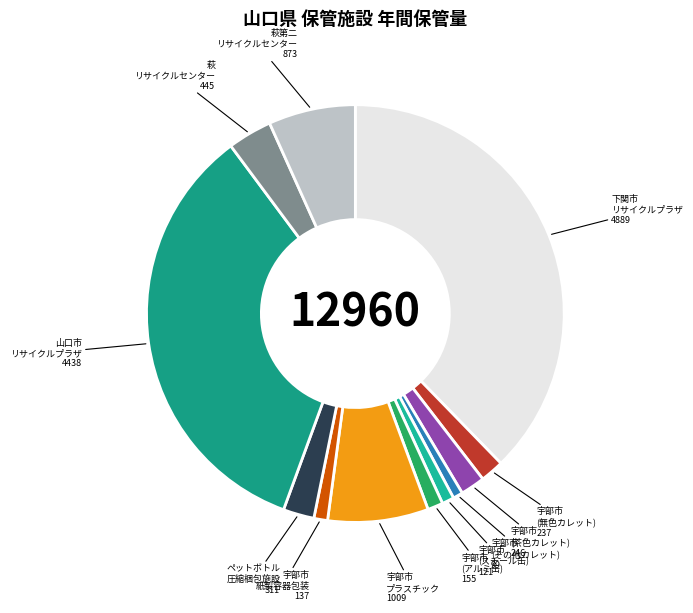

Rank the categories by value from lowest to highest.

宇部市リサイクルプラザ(その他カレット), 宇部市リサイクルプラザ(スチール缶), 宇部市紙製容器包装ごみ保管施設, 宇部市リサイクルプラザ(アルミ缶), 宇部市リサイクルプラザ(無色カレット), 宇部市リサイクルプラザ(茶色カレット), ペットボトル圧縮梱包施設, 萩リサイクルセンター, 萩第二リサイクルセンター, 宇部市プラスチックごみ圧縮梱包設備, 山口市リサイクルプラザ, 下関市リサイクルプラザ